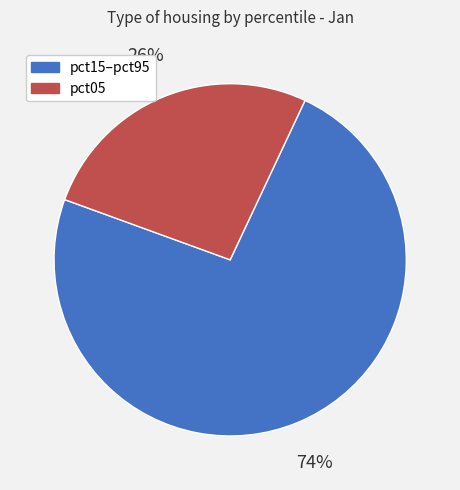

How many segments does this pie chart have?

2